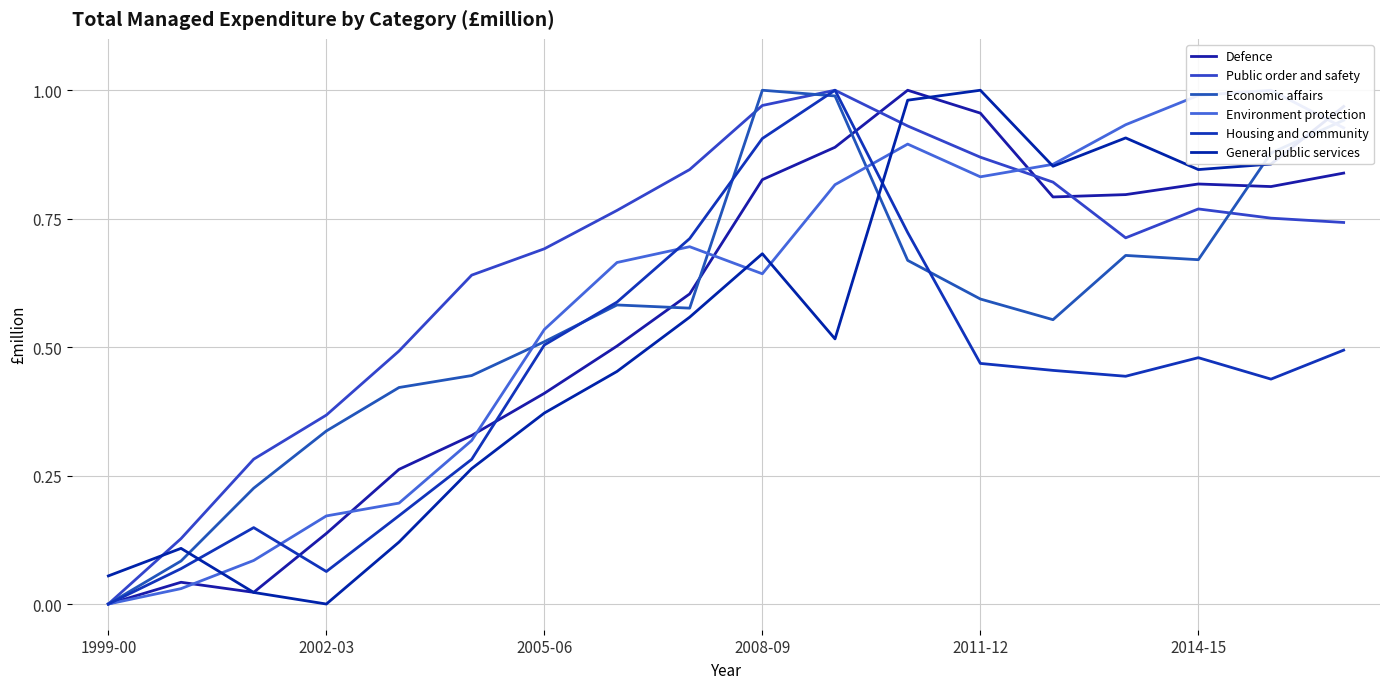

What is the spread (max minus min) of values at 7?

0.3